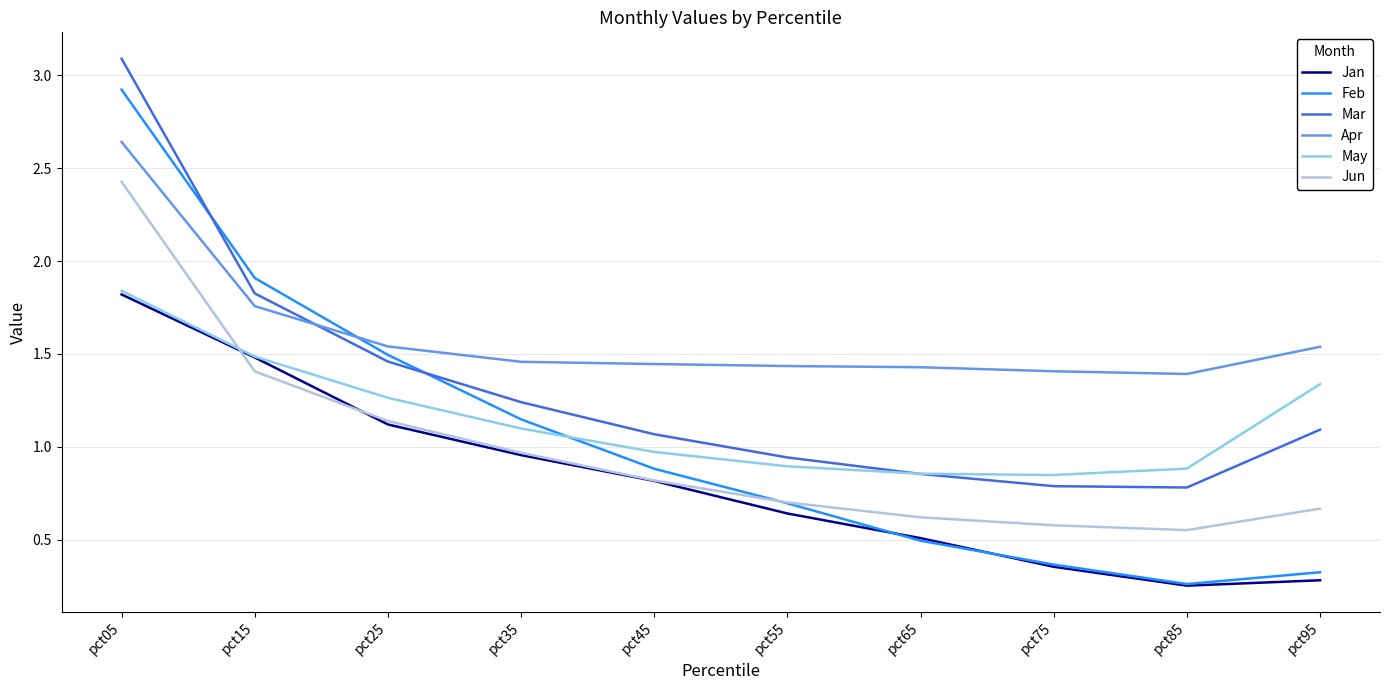

True or false: Jun has a value of 0.6 at pct35.

False